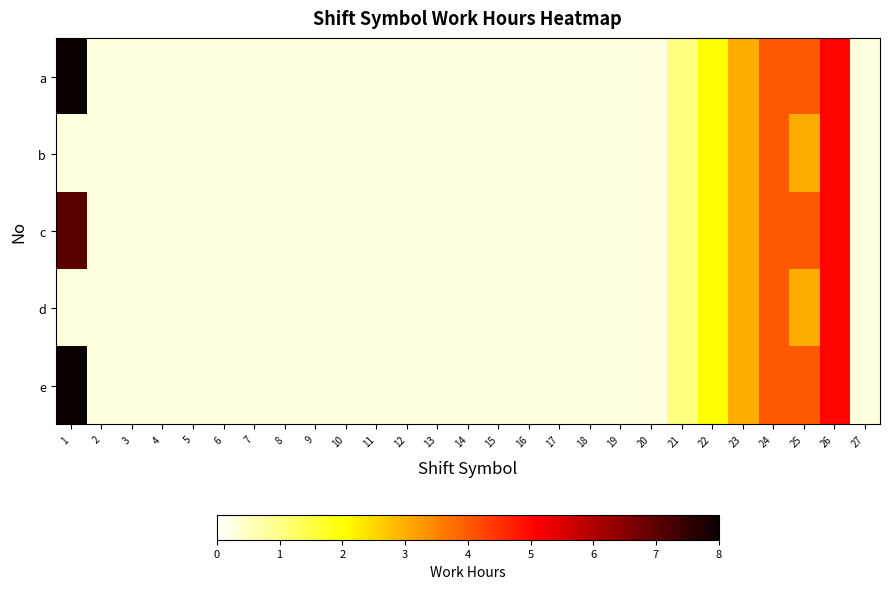

Which series has the widest spread of values?

a